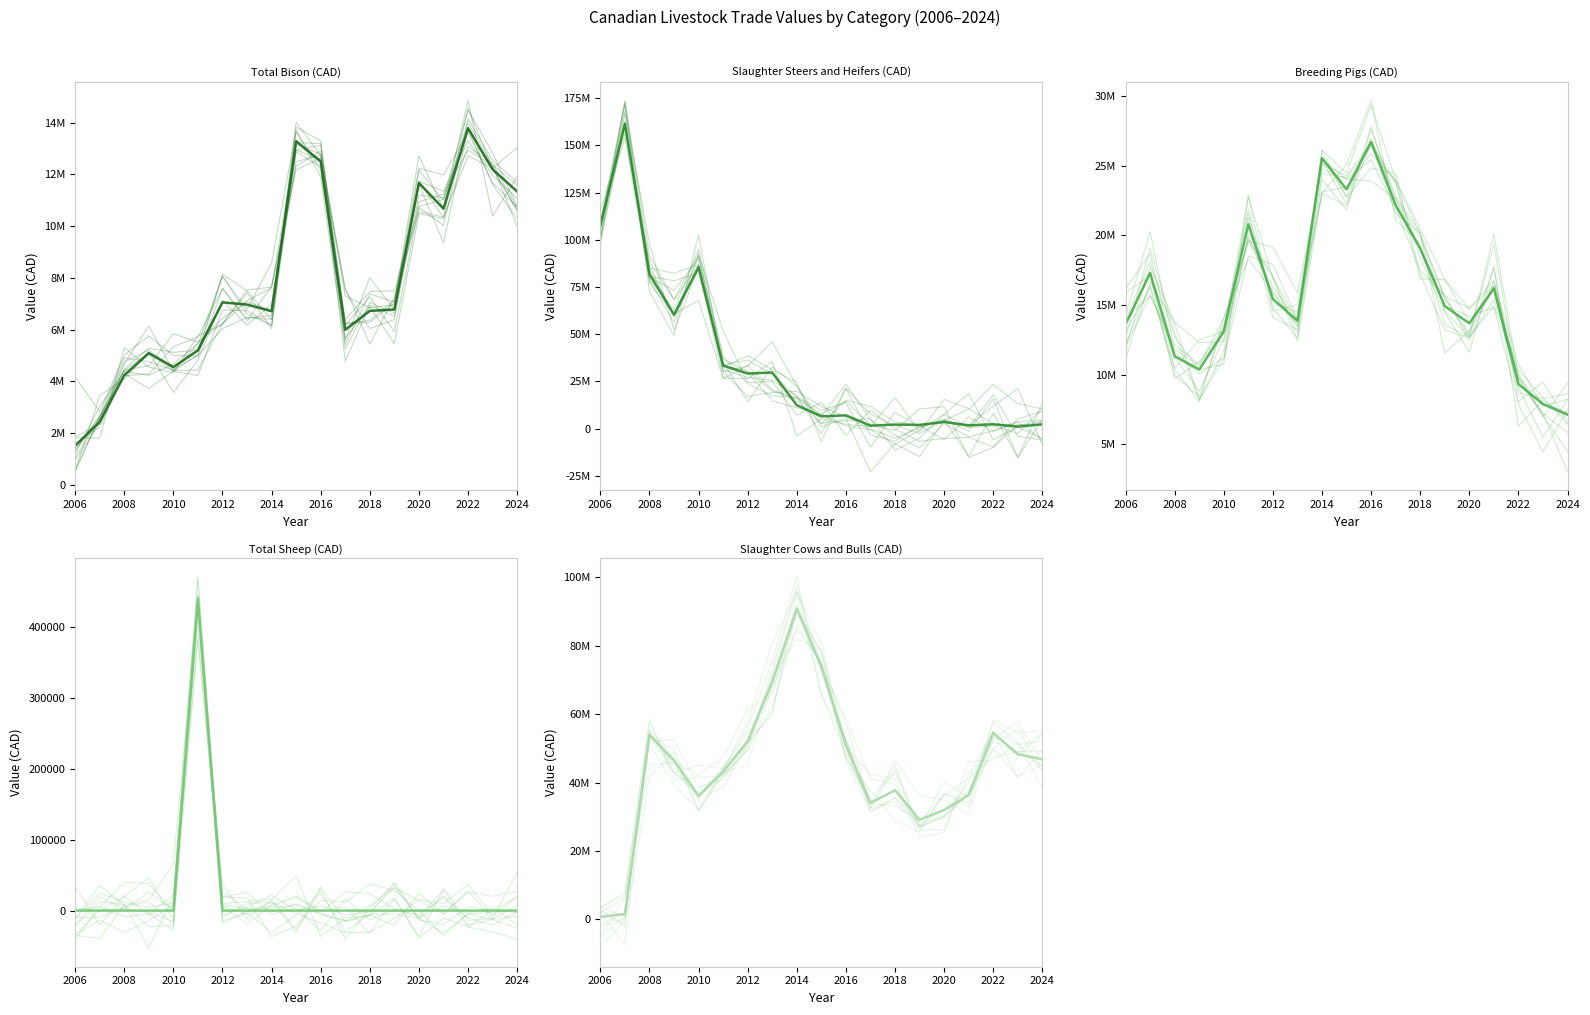

At which category does the chart reach its minimum across all series?

2006